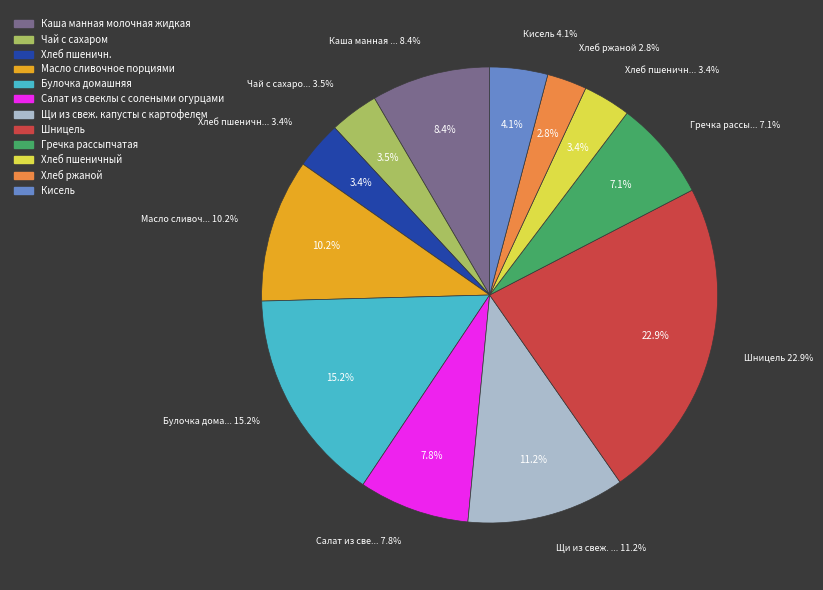

Does Каша манная молочная жидкая represent more than half of the total?

No